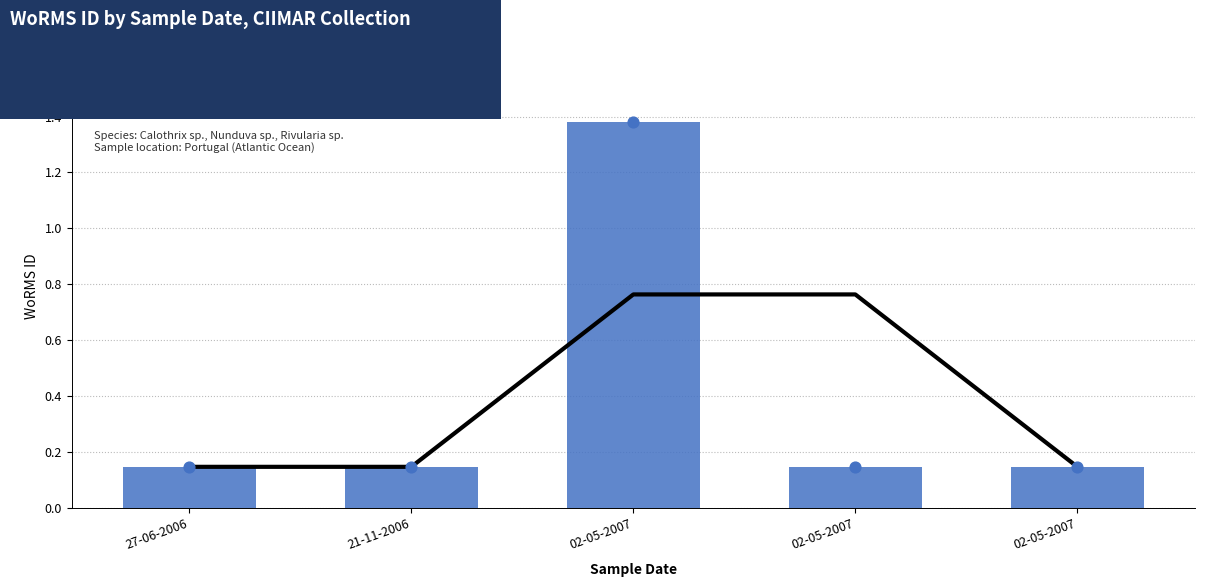

At how many categories does at least one series exceed 407489?

2